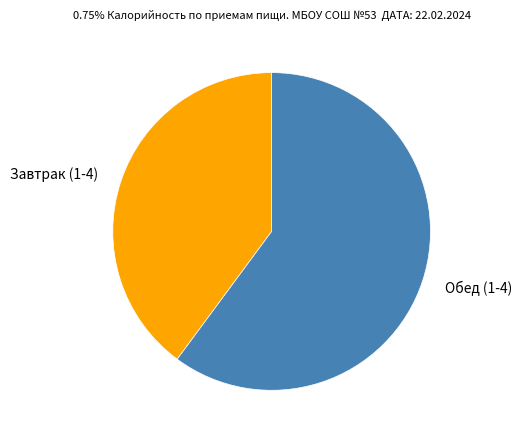

Which category accounts for the majority?

Обед (1-4)